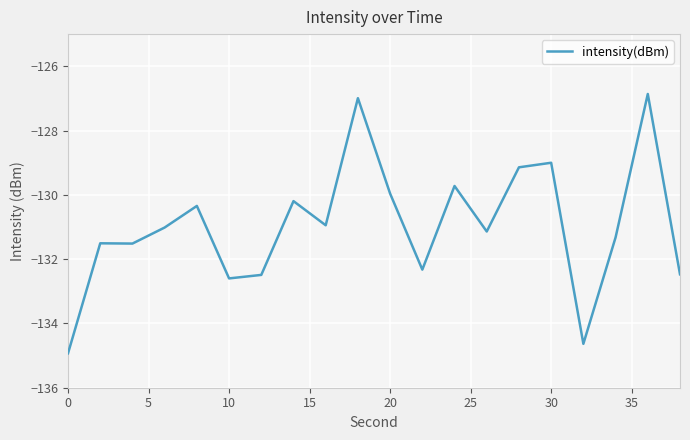

What is the smallest value displayed?

-134.9